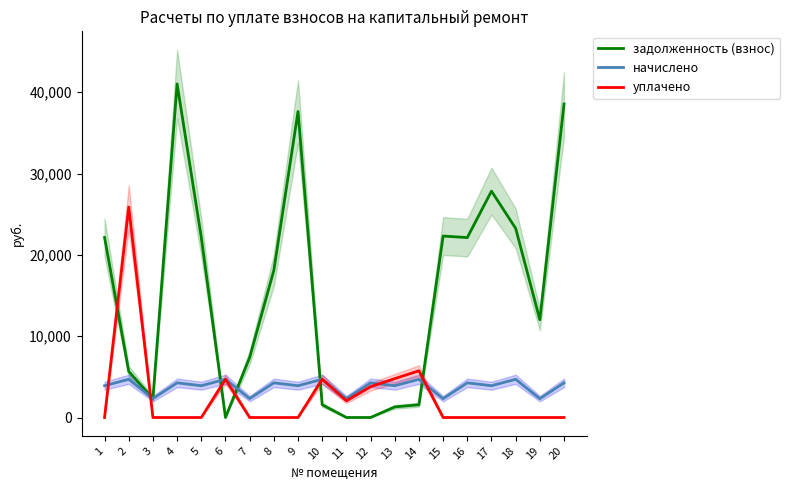

Which category has the lowest value across all series?

6